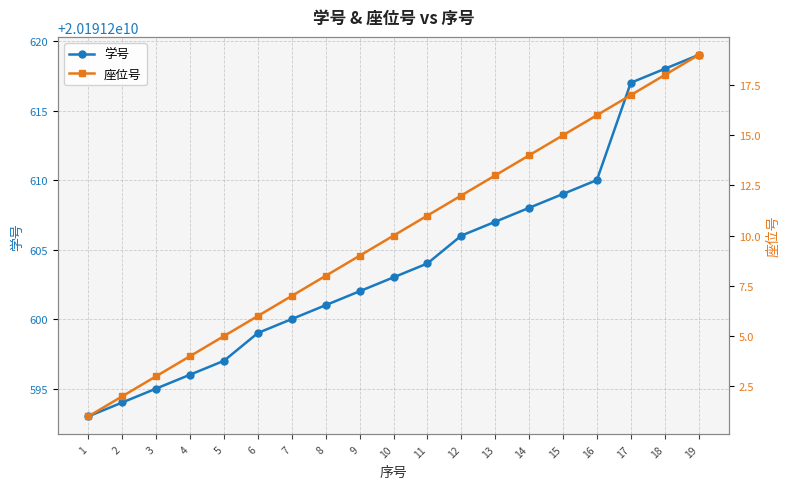

What is the sum of the 学号 values at 8 and 4?

40382401197